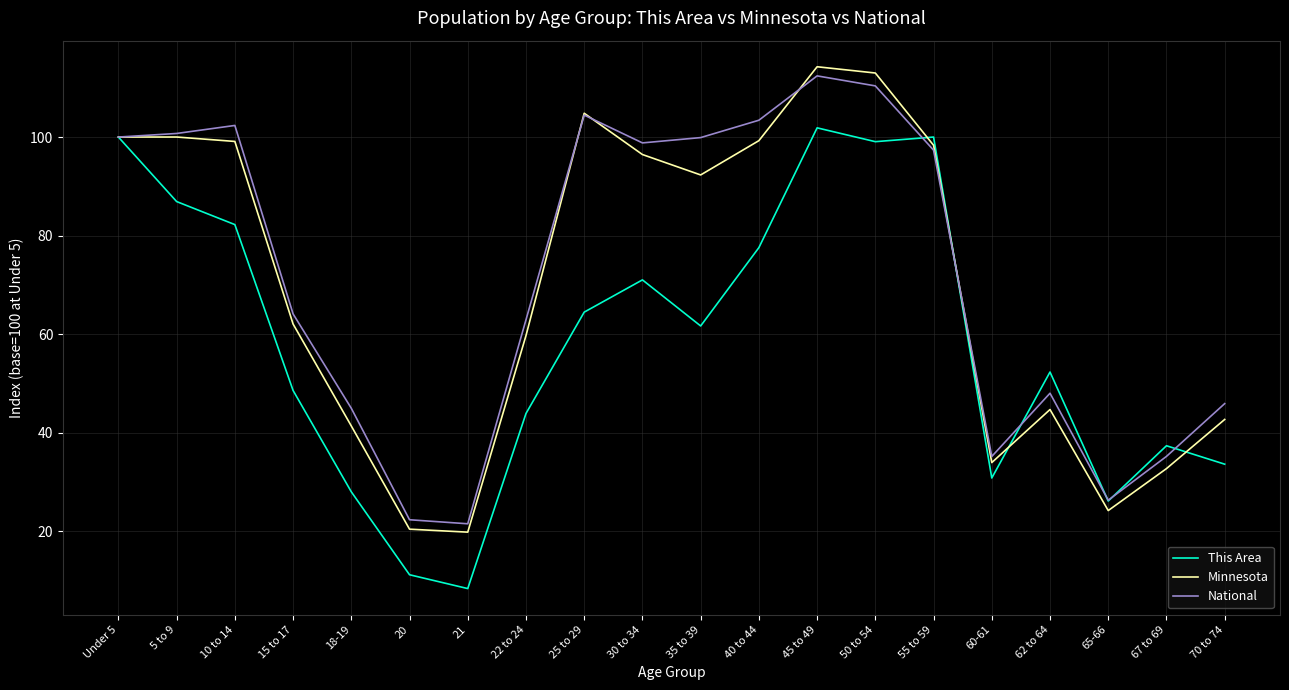

Between 45 to 49 and 70 to 74, which series saw the biggest shift?

Minnesota